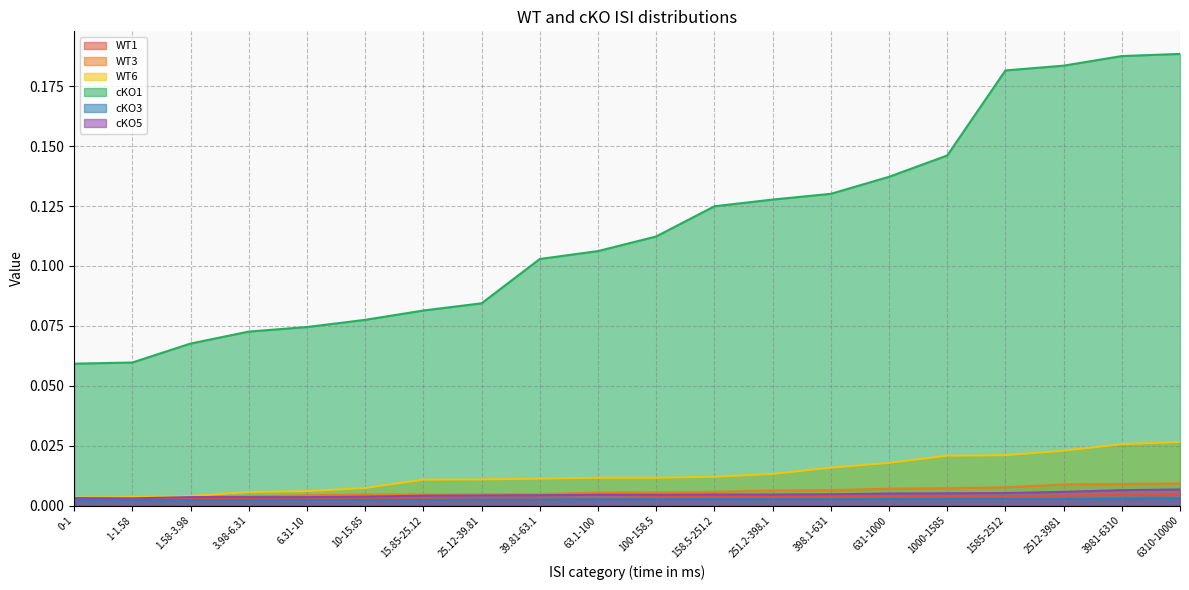

How many series are shown in this chart?

6